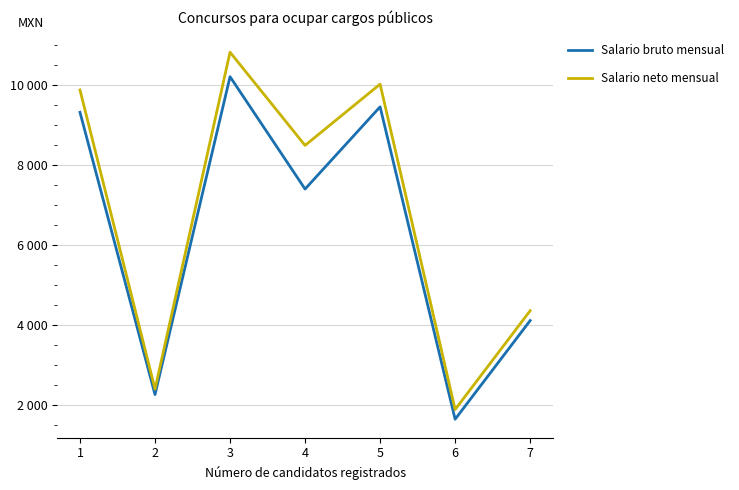

Reading right to left, what are all the values shown in this chart?

Salario bruto mensual: 4108.8	1643.5	9450.2	7395.8	10203.5	2259.8	9313.3
Salario neto mensual: 4355.3	1885.9	10017.3	8486.7	10815.7	2395.4	9872.1